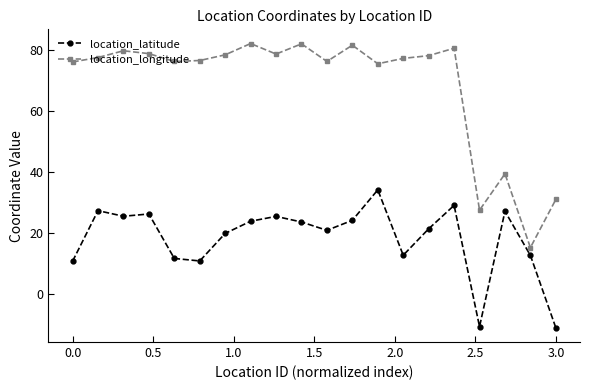

Which series has the largest total across all categories?

location_longitude